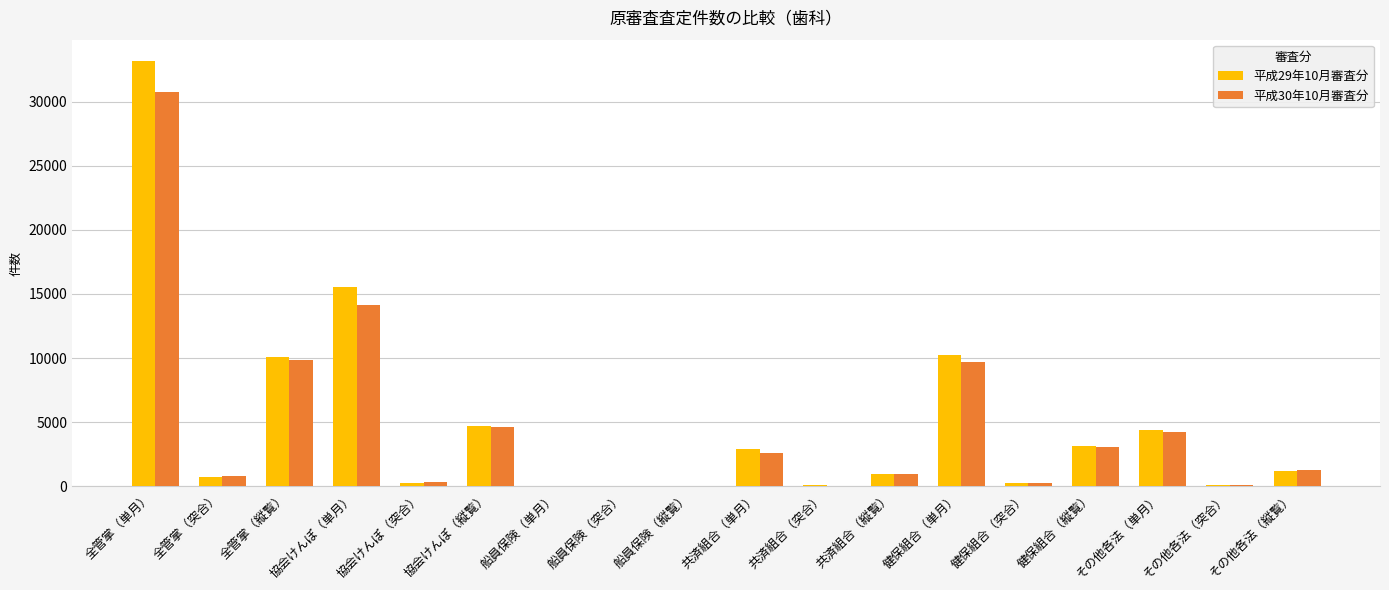

At which label does 平成29年10月審査分 reach its peak?

全管掌（単月）